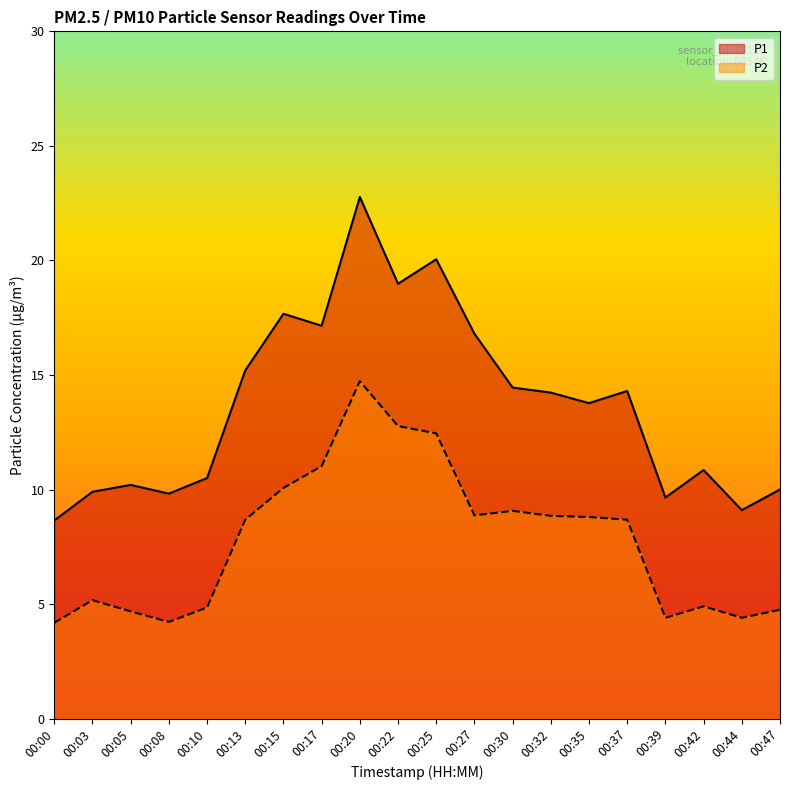

What is the value of the P1 point at the 5th from the left?

10.5